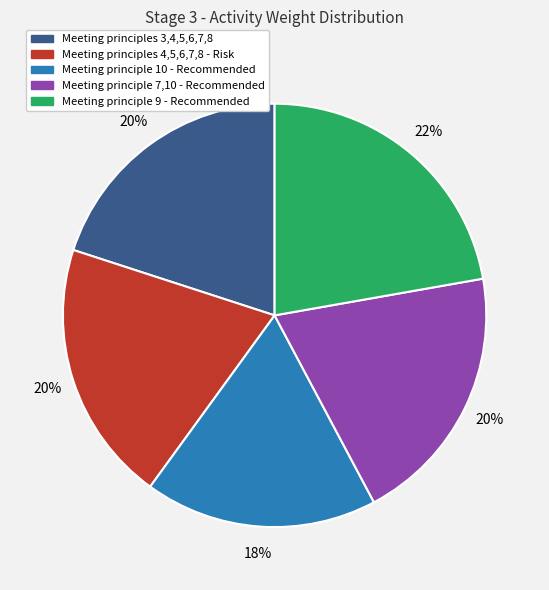

How many segments does this pie chart have?

5